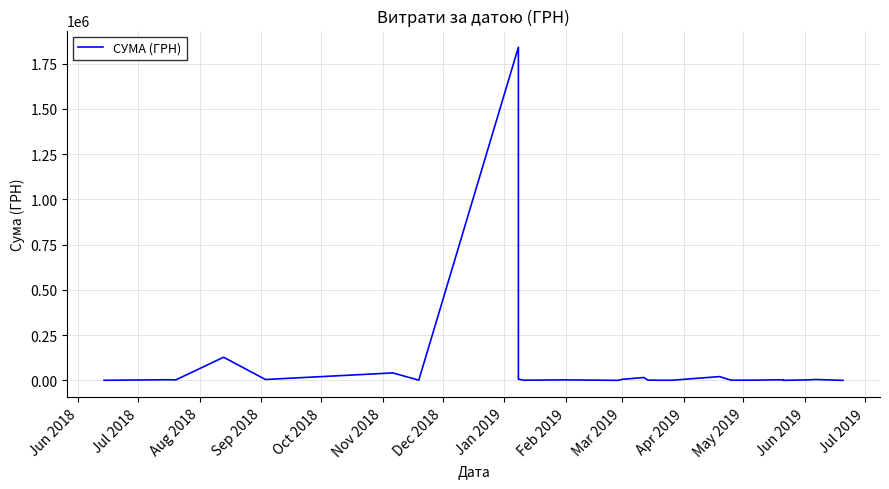

How many points are lower than both their immediate neighbors (excluding endpoints)?

6